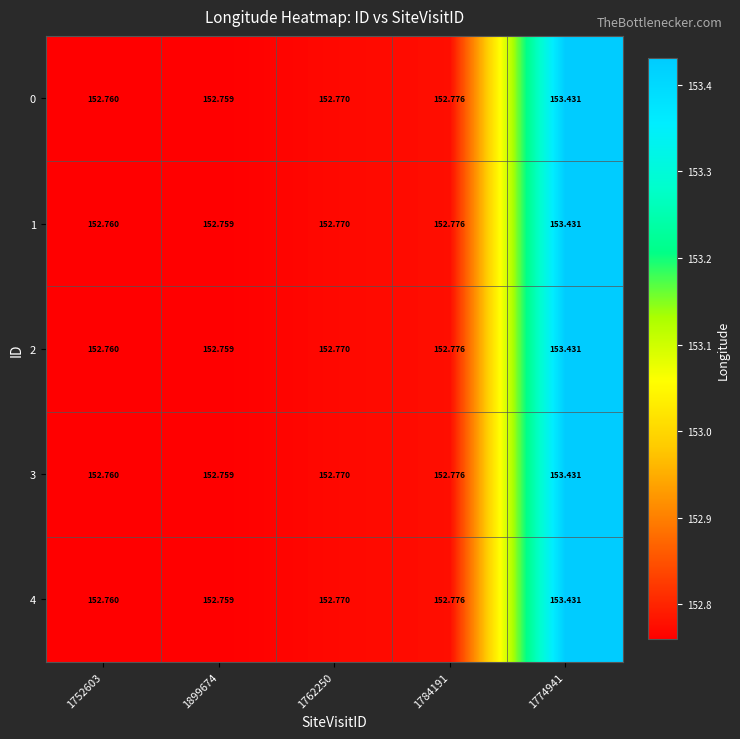

Is the value of 4 at 1784191 greater than the value of 1 at 1899674?

Yes